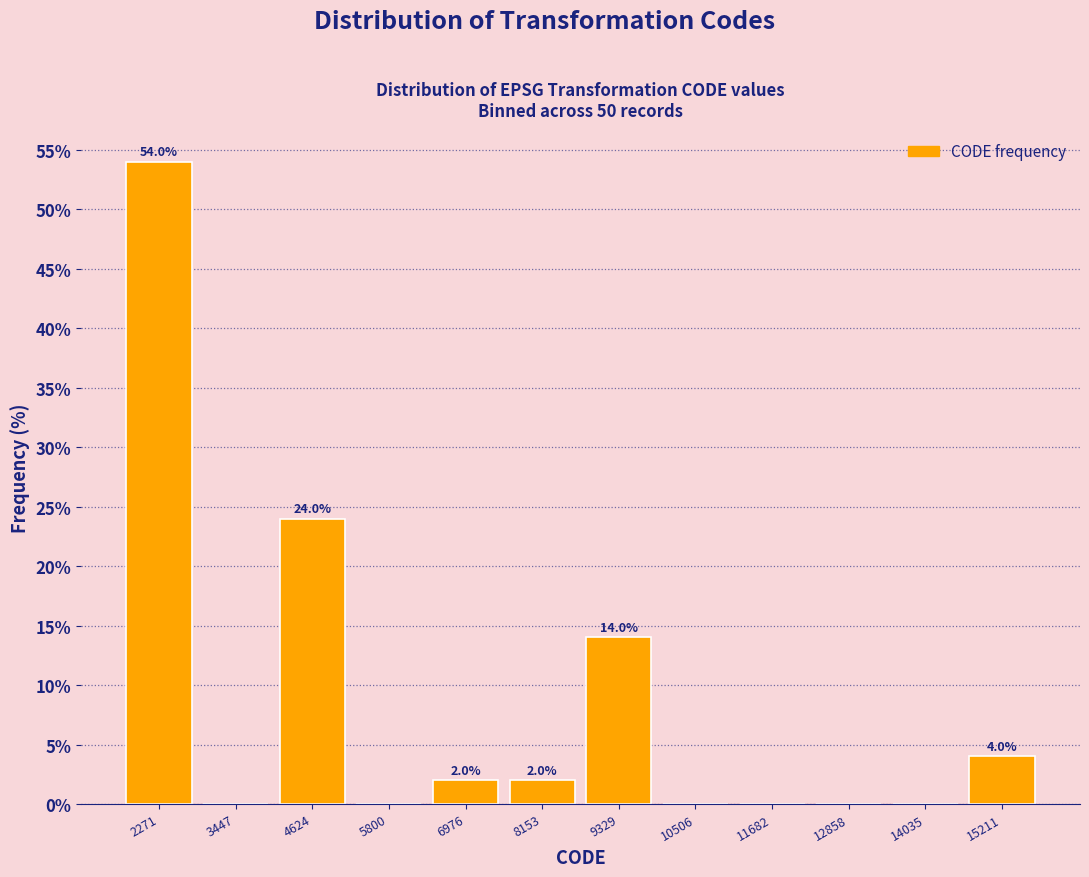

Which range on the x-axis has the tallest bar?

1600 to 2800